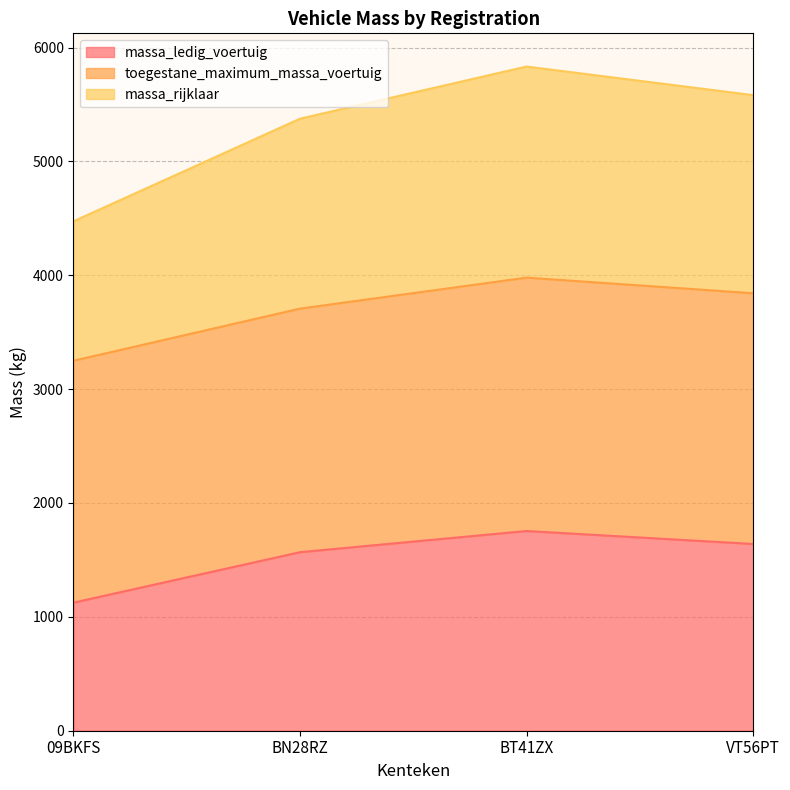

What is the highest value of the massa_ledig_voertuig series?

1754